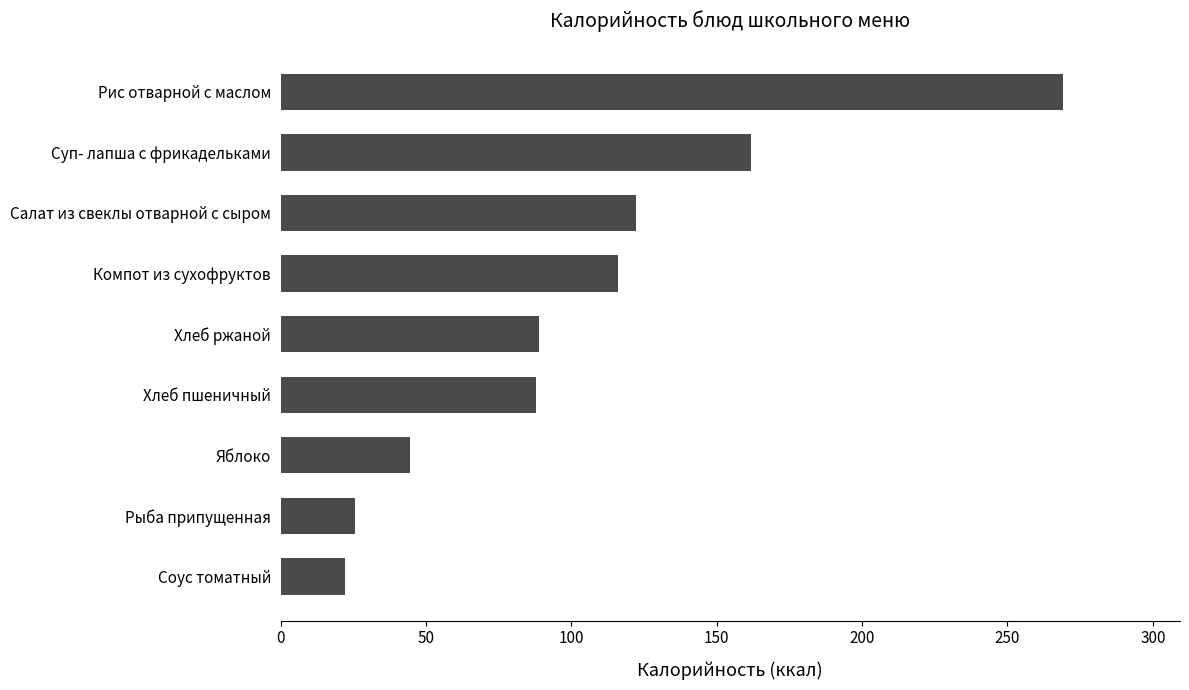

What is the change in value from Соус томатный to Хлеб ржаной?

+67.0